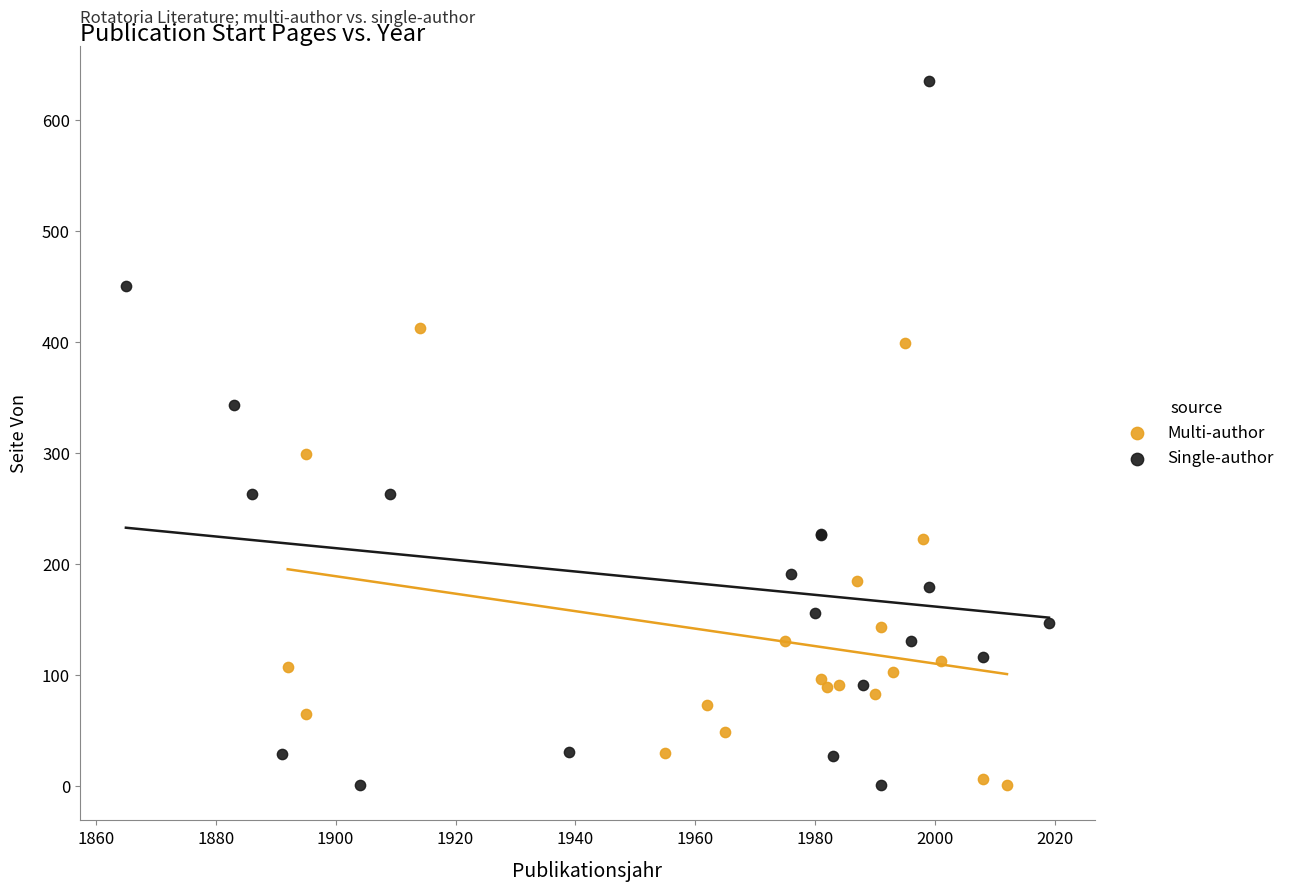

Which series contains the highest Y value?

Single-author